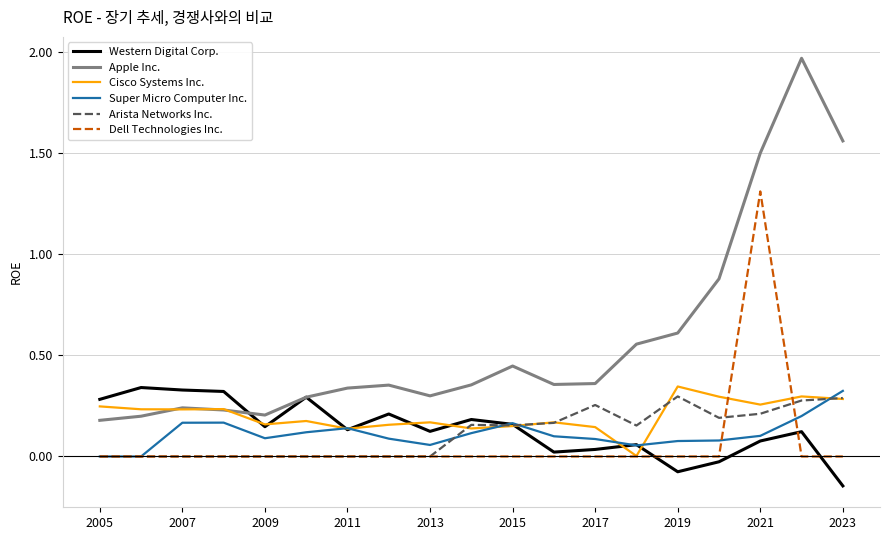

Count the number of categories in the chart.

19